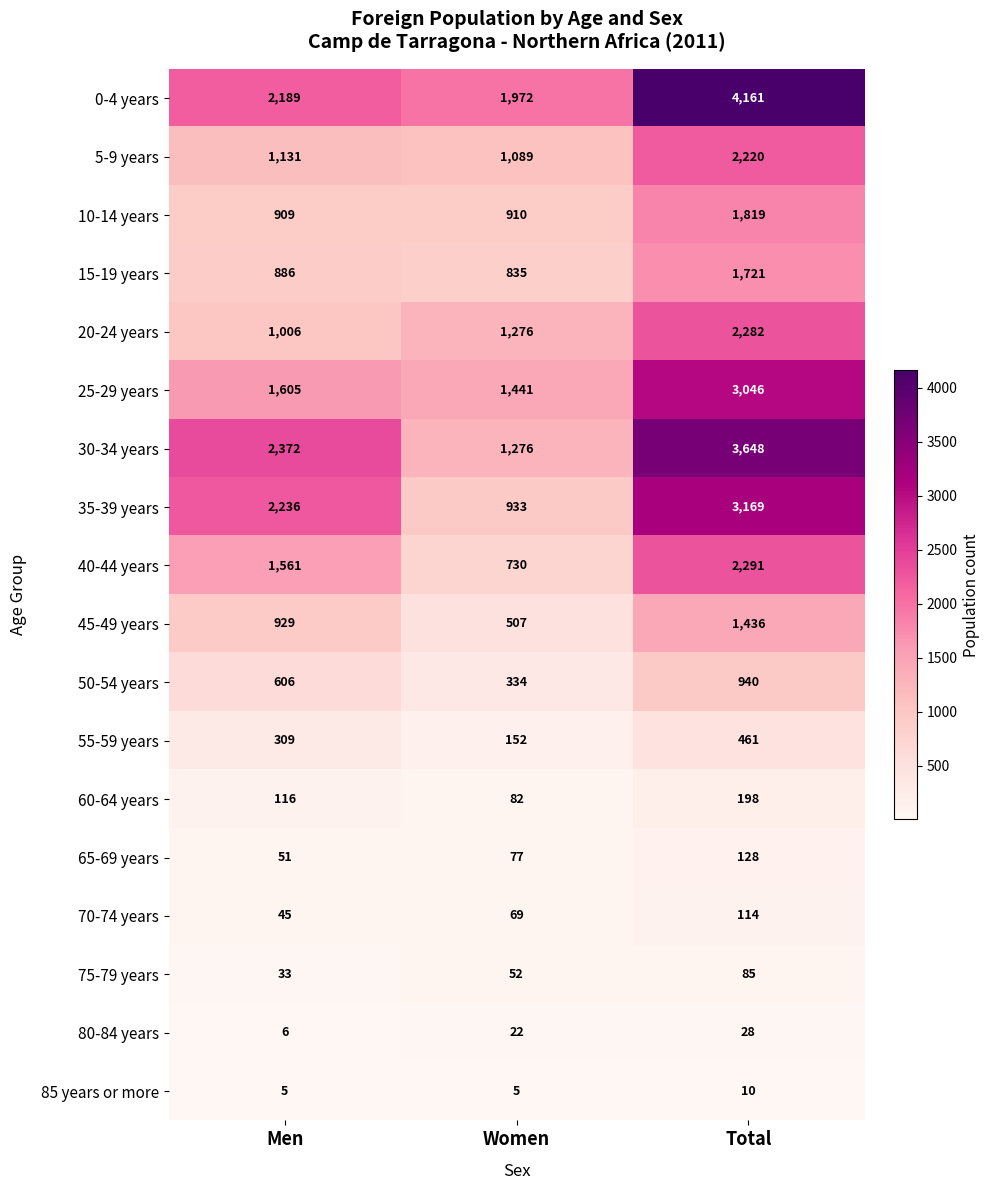

List the labels in order of 15-19 years value, largest first.

Total, Men, Women